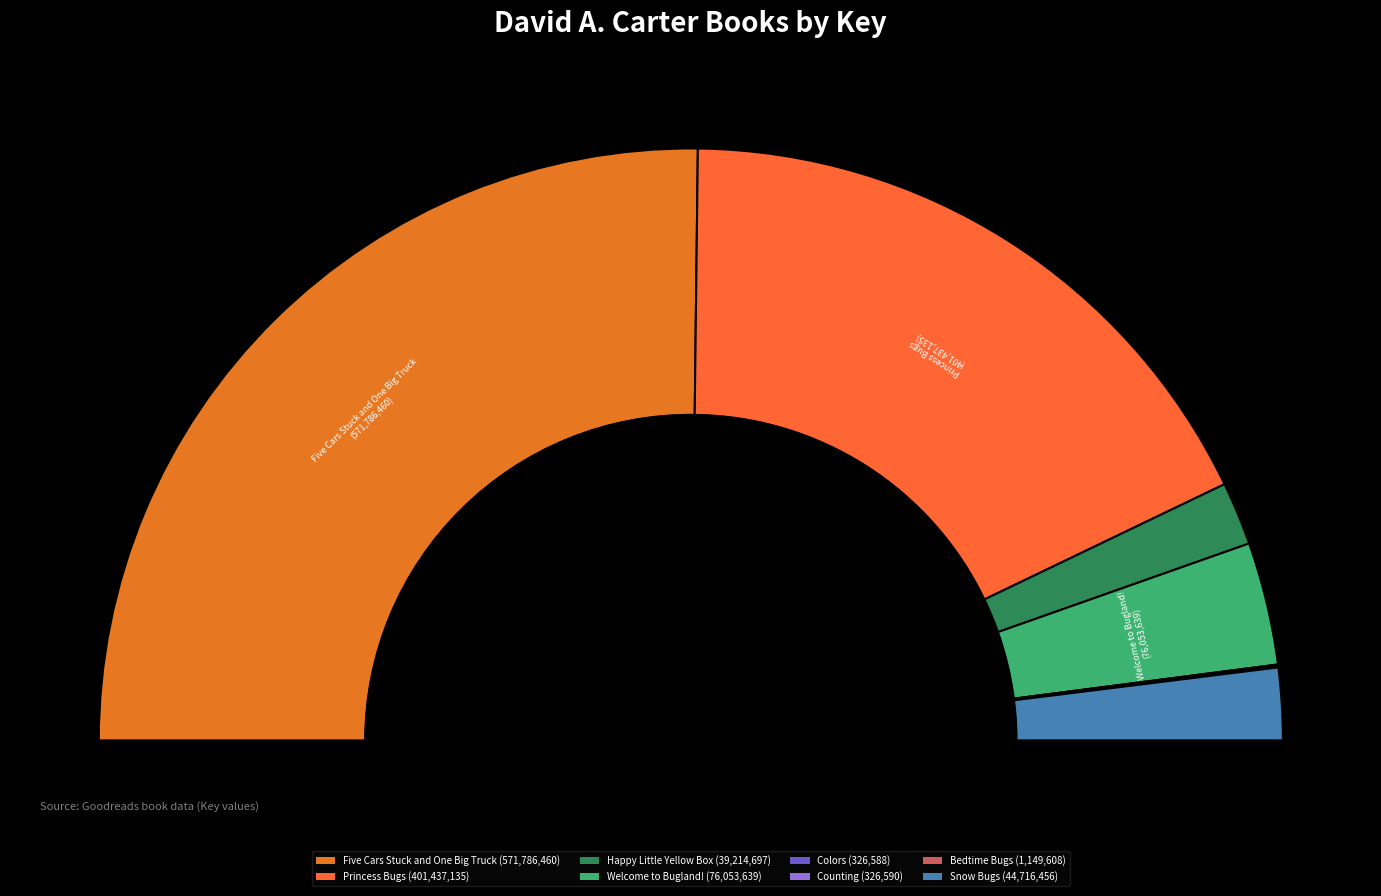

What is the total percentage of Happy Little Yellow Box and Five Cars Stuck and One Big Truck?

53.8%